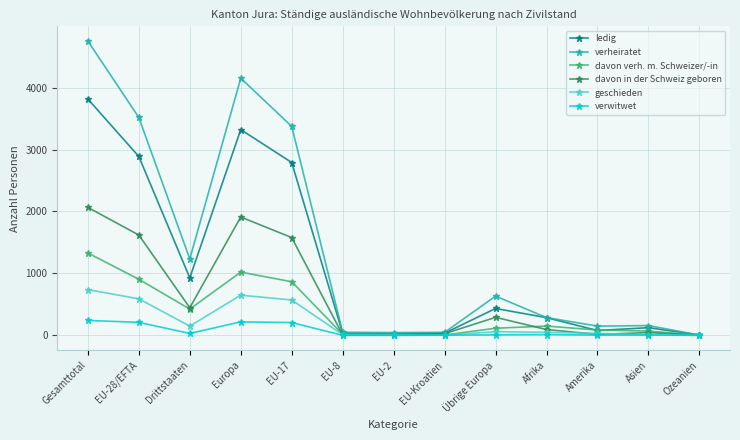

At which category does davon verh. m. Schweizer/-in reach its first local valley?

Drittstaaten